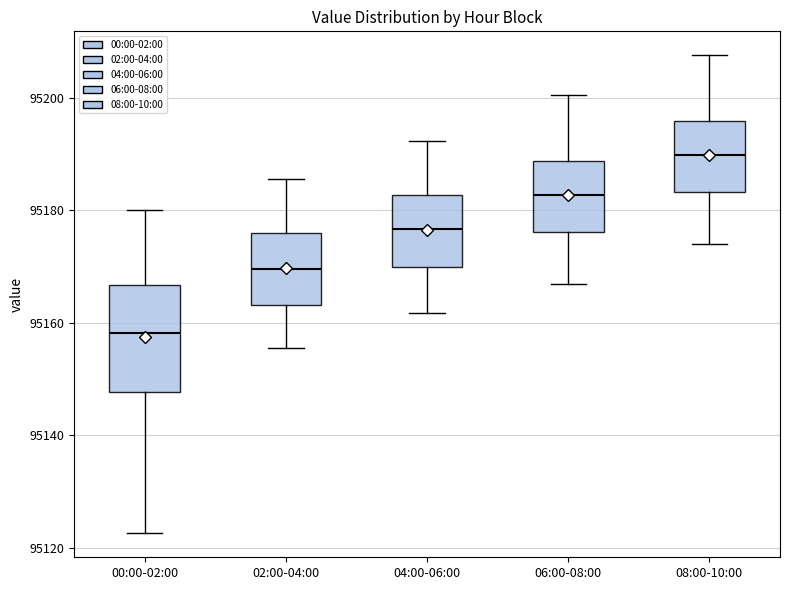

Where is the lower edge of the box for 04:00-06:00 on the y-axis? The values are not printed on the chart, so give them approximately, as read against the axis.

95170